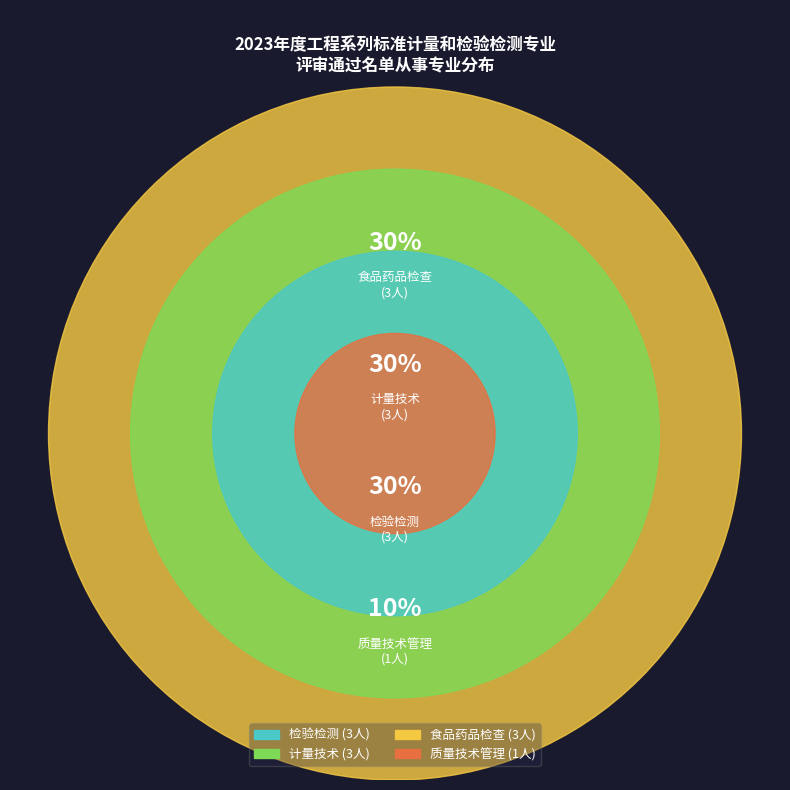

To the nearest percent, what percentage of the pie is 食品药品检查?

30%